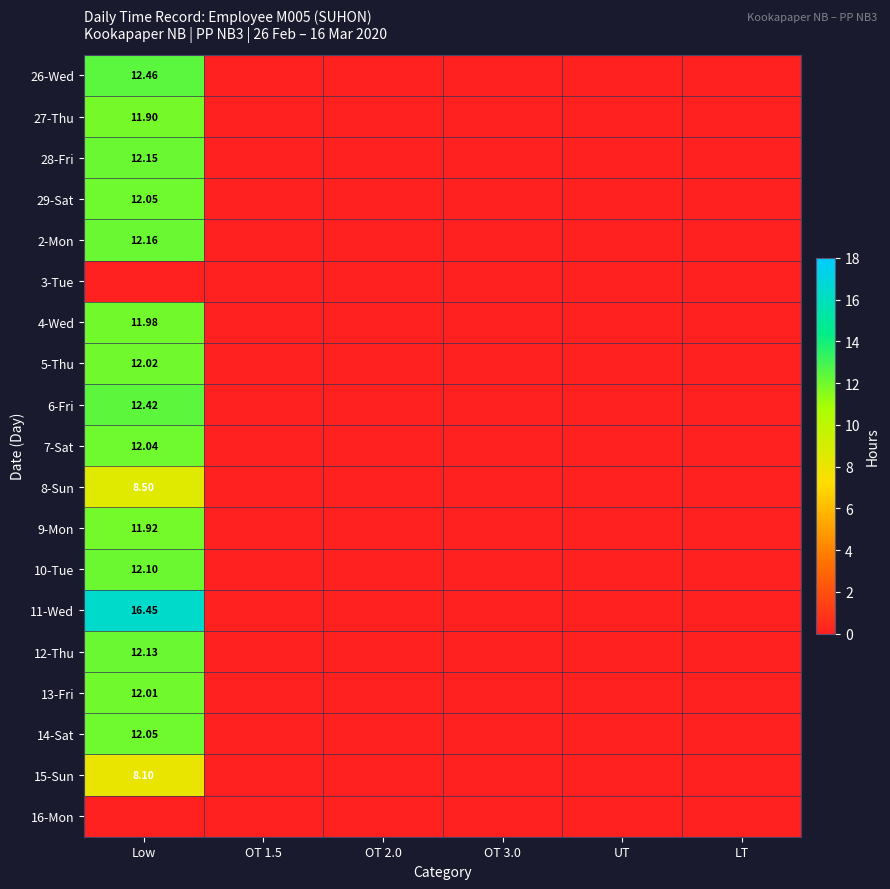

What is the greatest value displayed?

16.4